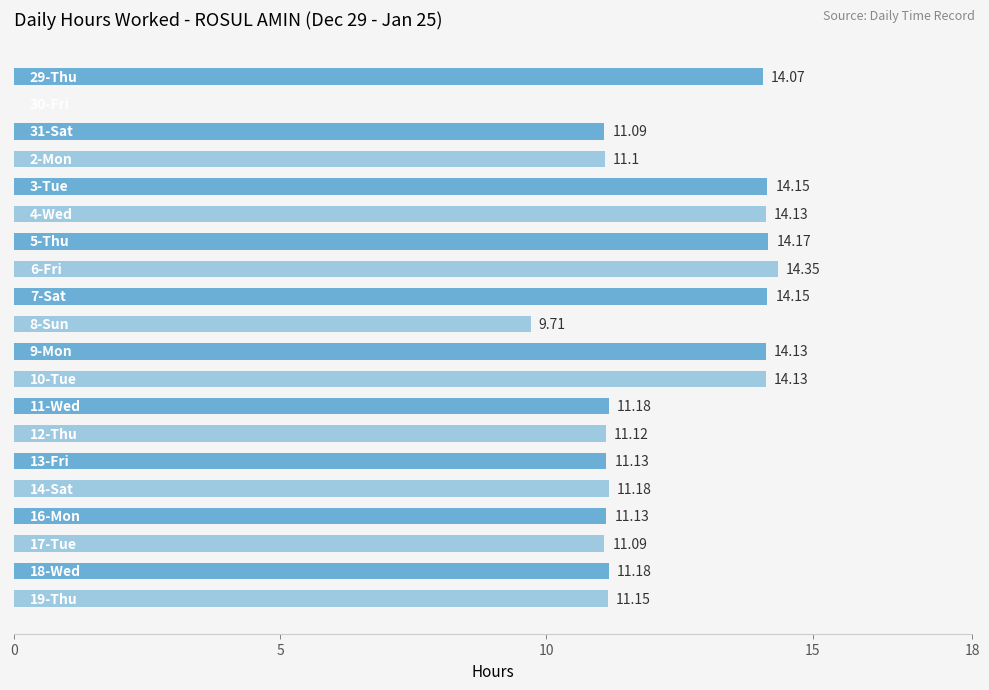

What is the average value?

11.7